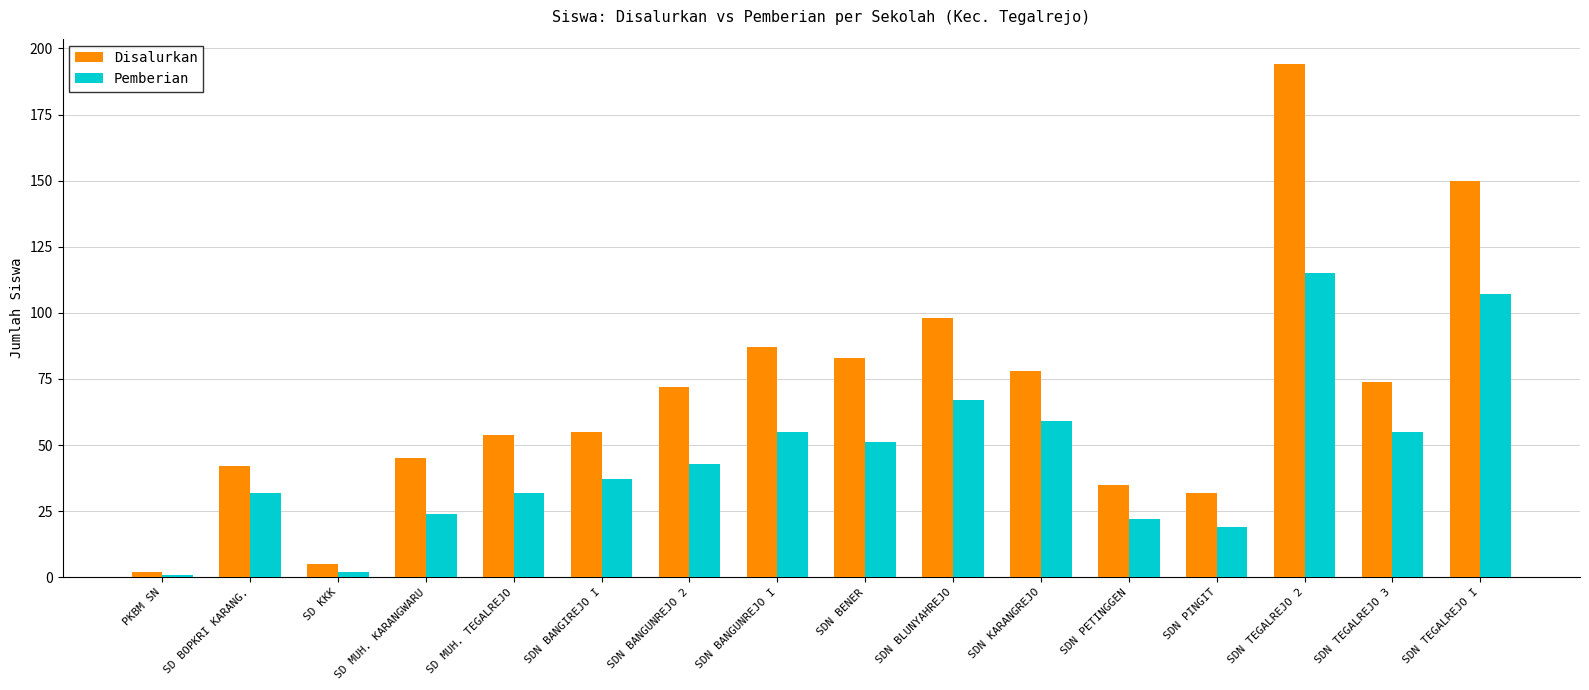

What is the highest value of the Pemberian series?

115